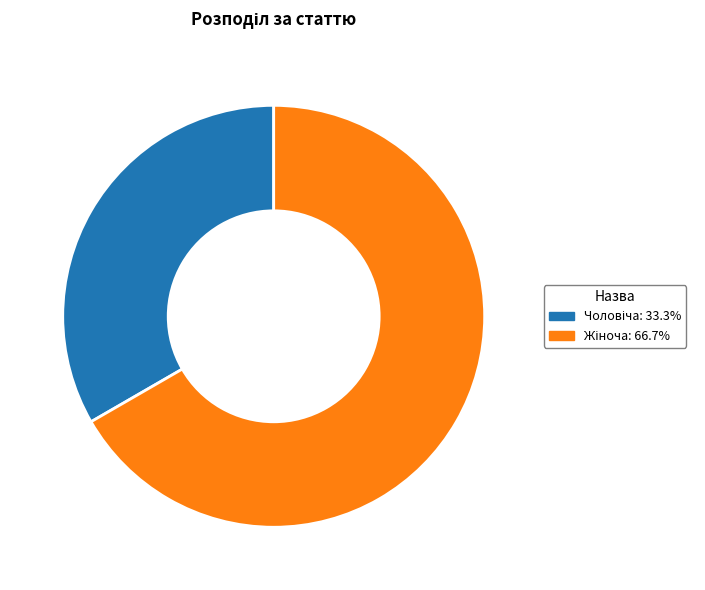

How many slices are in this pie chart?

2